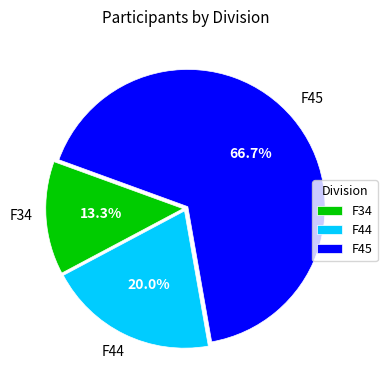

Which slice represents more than half of the pie?

F45